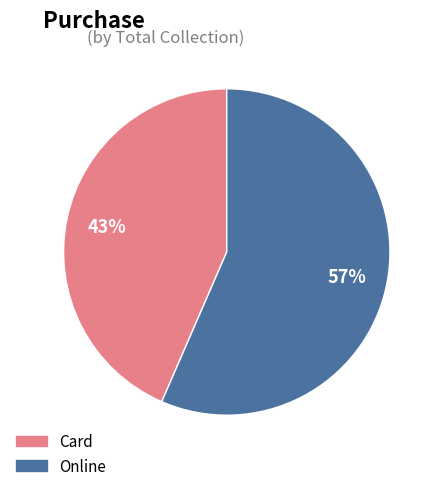

To the nearest percent, what percentage of the pie is Online?

57%